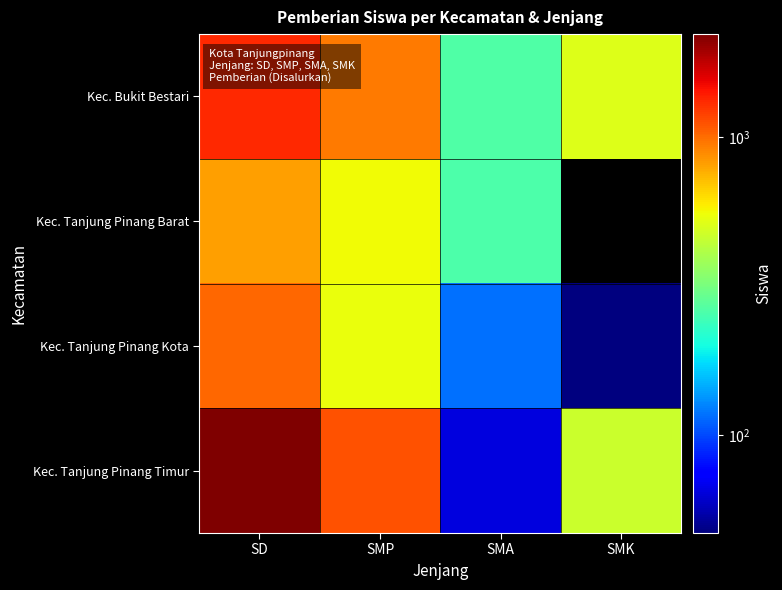

How many categories are shown in the chart?

4